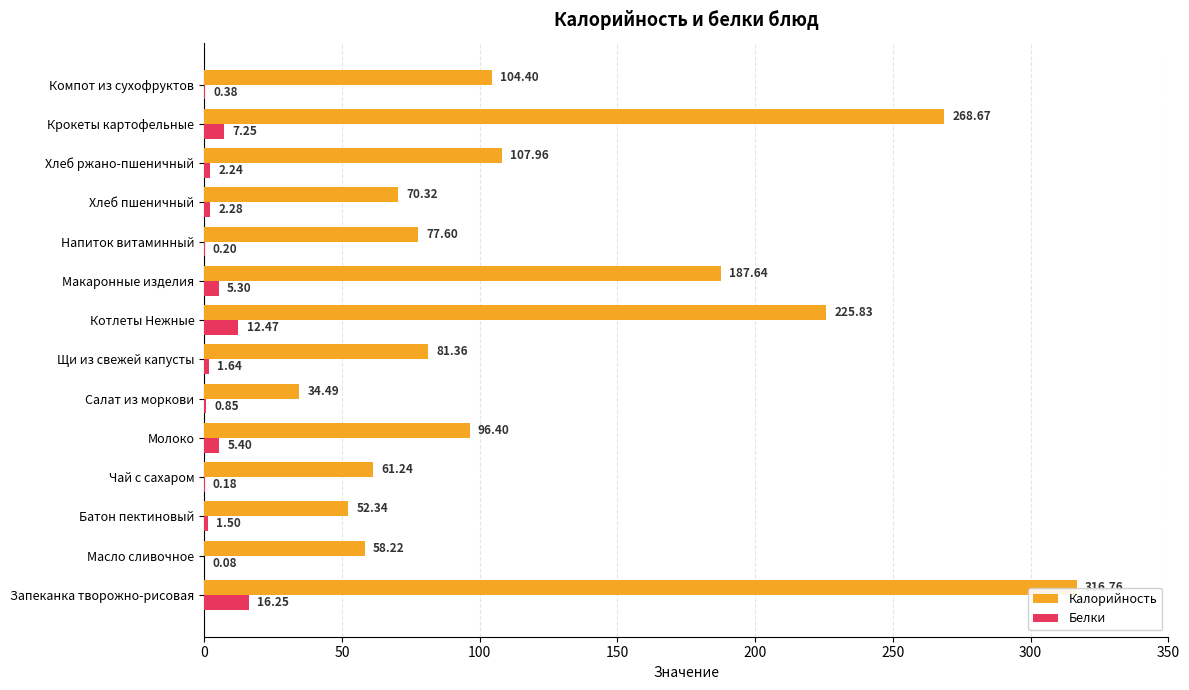

What is the sum of the Калорийность values at Щи из свежей капусты and Запеканка творожно-рисовая?

398.1